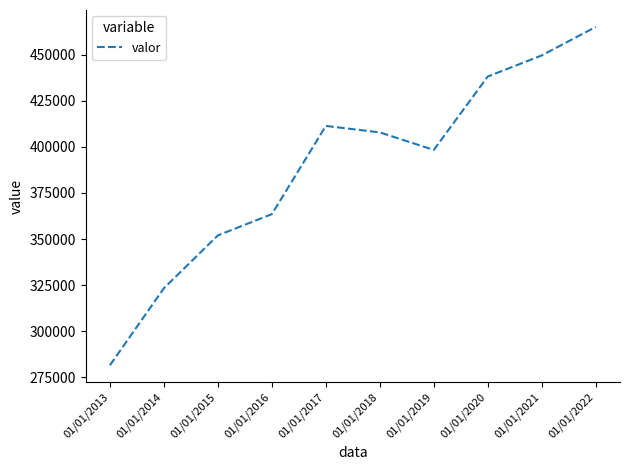

The value at 01/01/2022 is 207605. True or false?

False